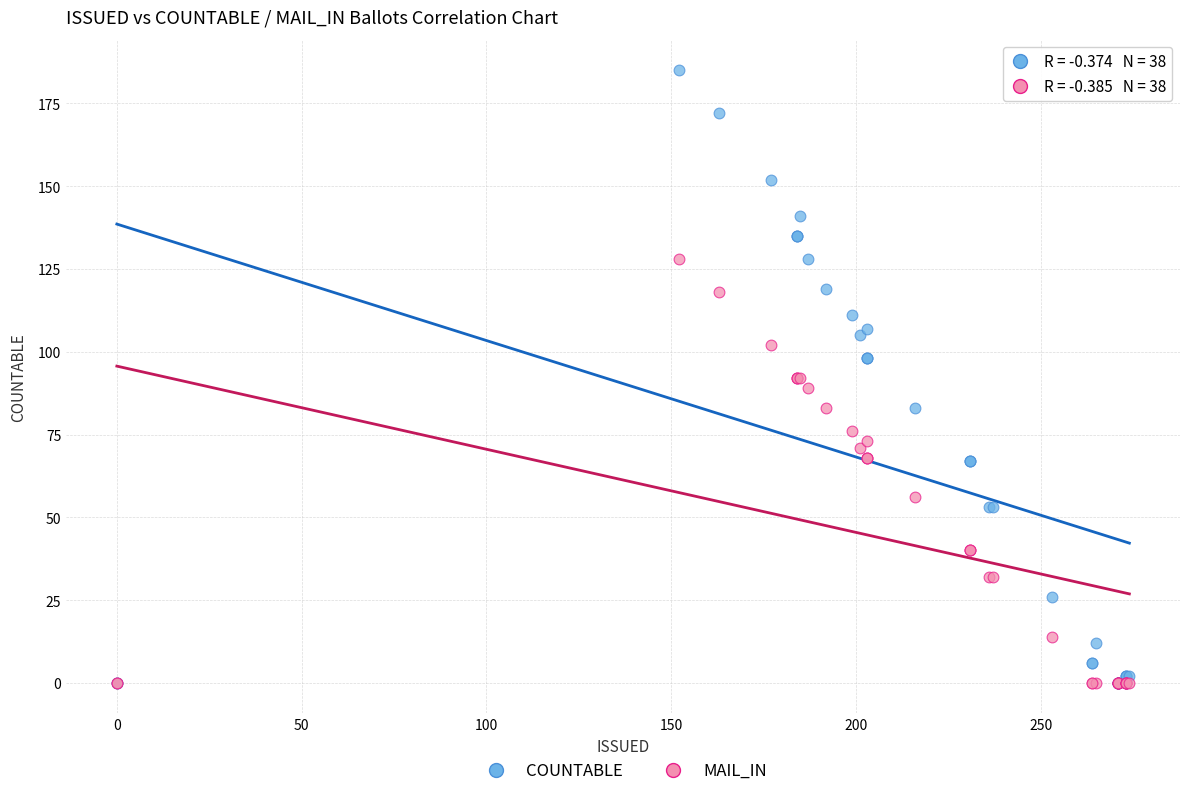

What are all the series names shown in the legend?

COUNTABLE, MAIL_IN